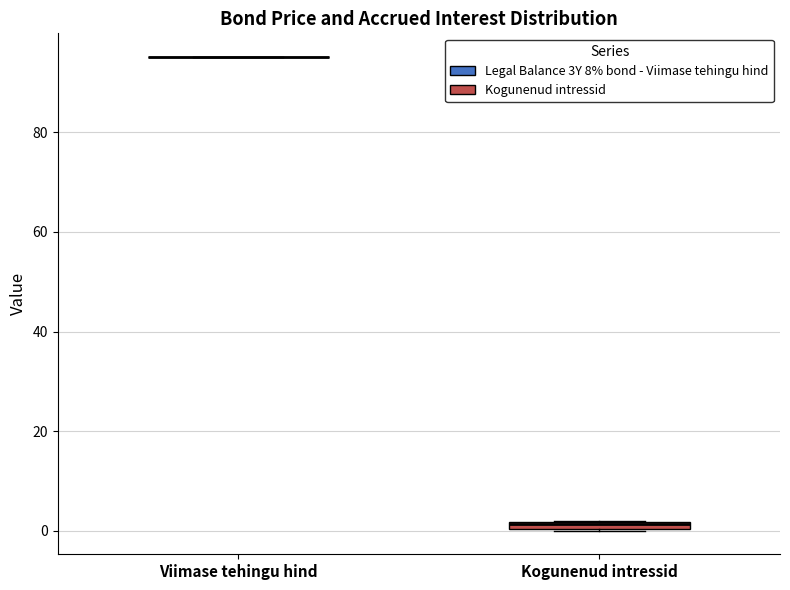

Where is the lower edge of the box for Kogunenud intressid on the y-axis? The values are not printed on the chart, so give them approximately, as read against the axis.

0